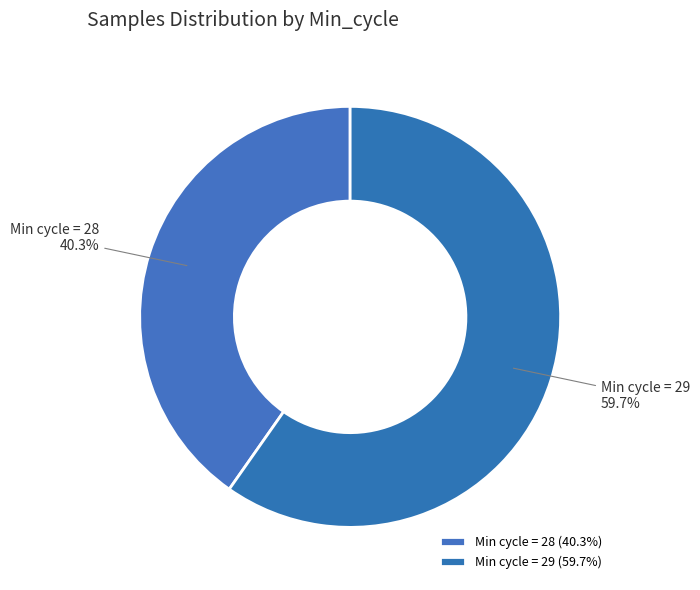

Is there any slice that represents more than half of the pie?

Yes